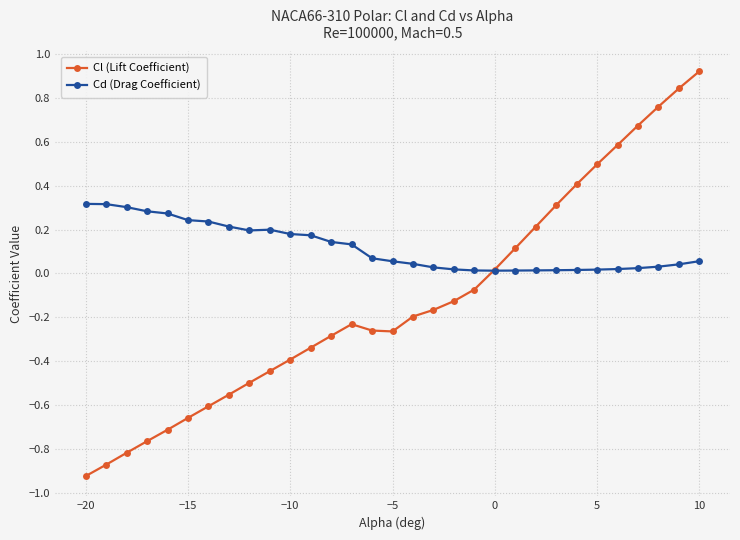

List the series in order of their peak value, highest first.

Cl (Lift Coefficient), Cd (Drag Coefficient)